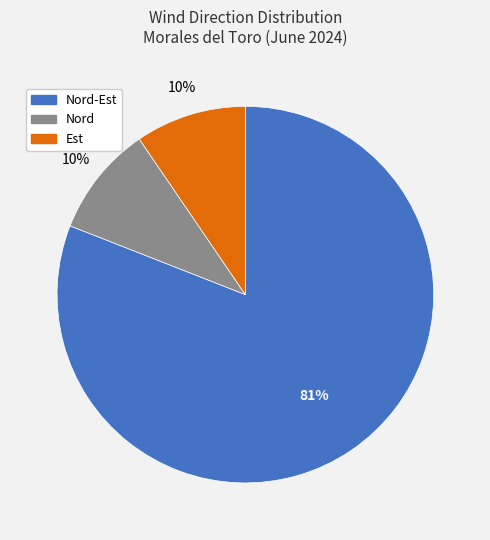

Is there any slice that represents more than half of the pie?

Yes